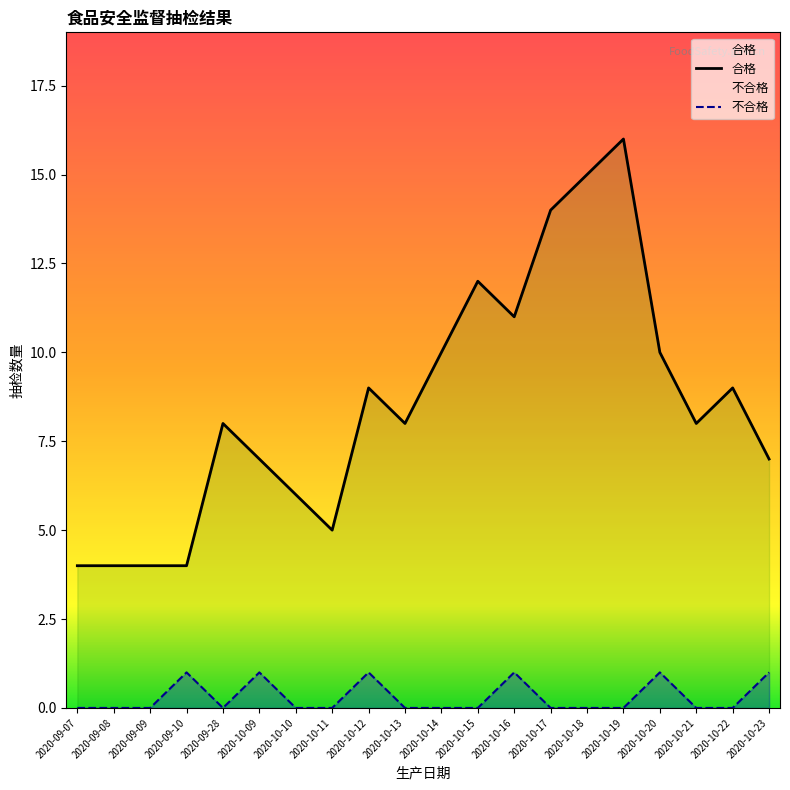

Reading left to right, what are all the values shown in this chart?

合格: 4	4	4	4	8	7	6	5	9	8	10	12	11	14	15	16	10	8	9	7
不合格: 0	0	0	1	0	1	0	0	1	0	0	0	1	0	0	0	1	0	0	1